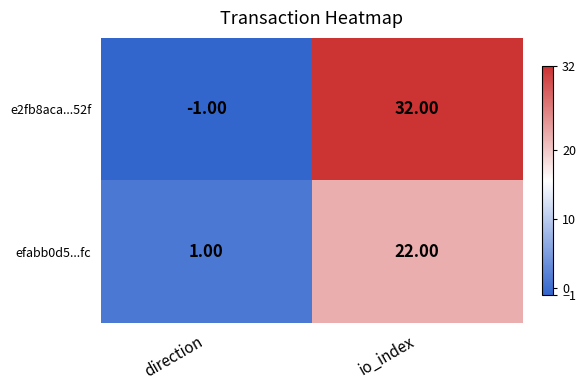

Rank the series by their maximum value, from lowest to highest.

efabb0d5...fc, e2fb8aca...52f